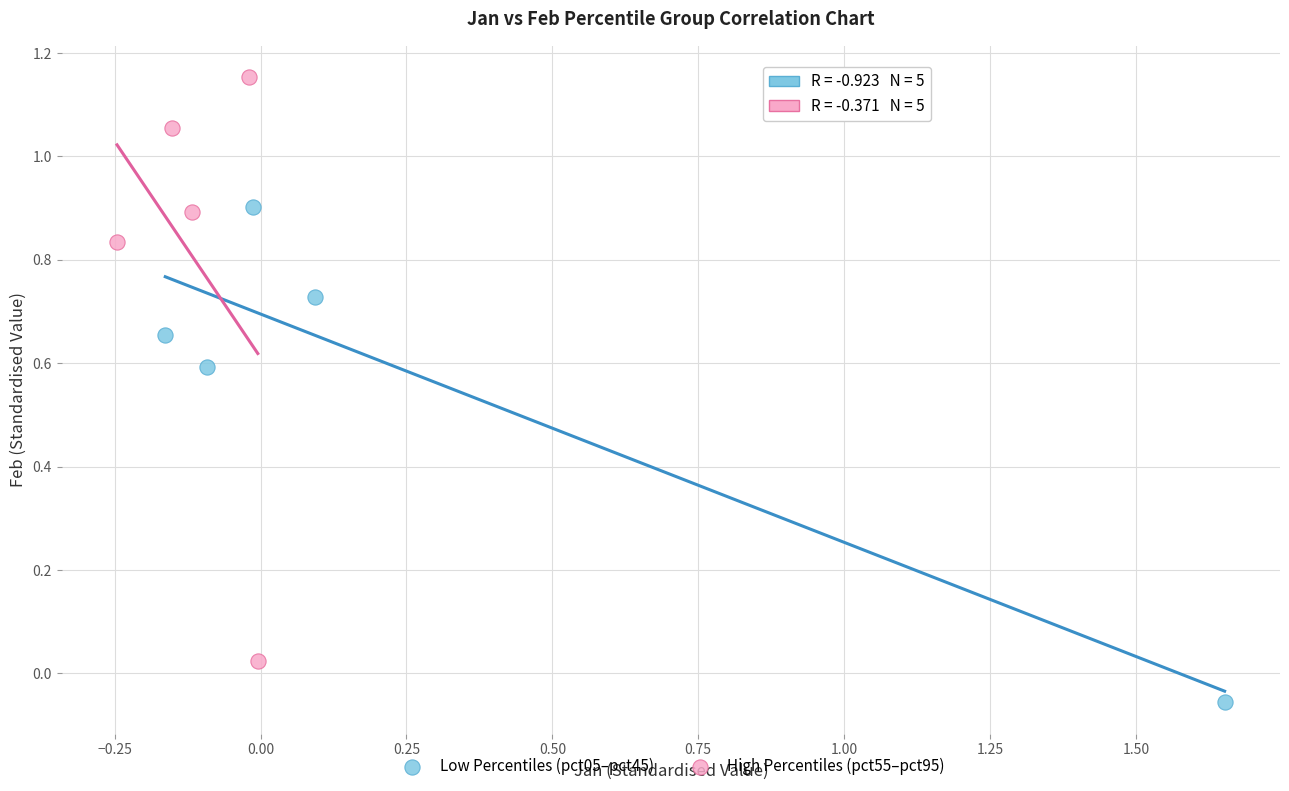

Which series reaches the maximum Y coordinate?

High Percentiles (pct55–pct95)